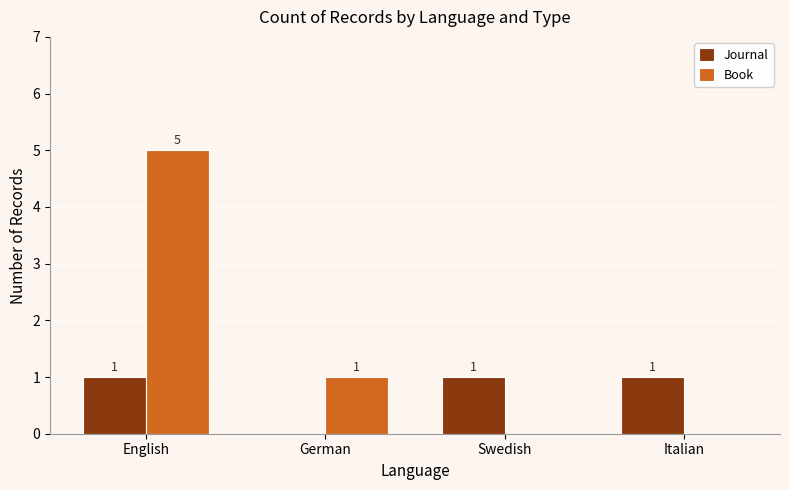

How many series are shown in this chart?

2